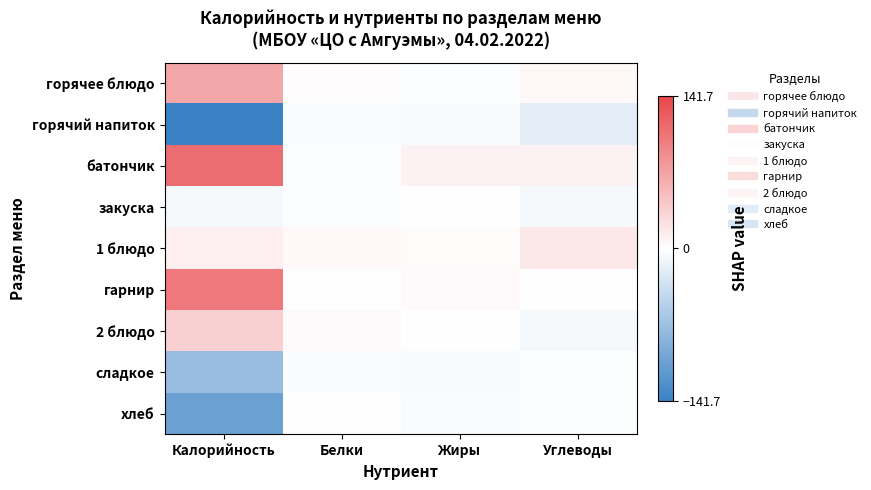

What is the spread (max minus min) of values at Углеводы?

35.5